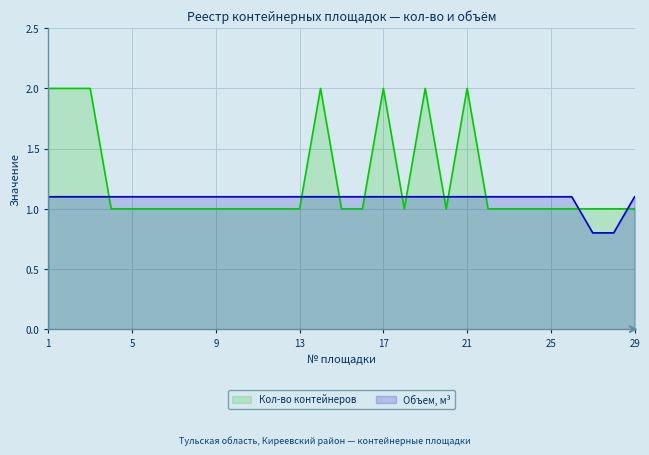

At which category is the sum across all series the highest?

1